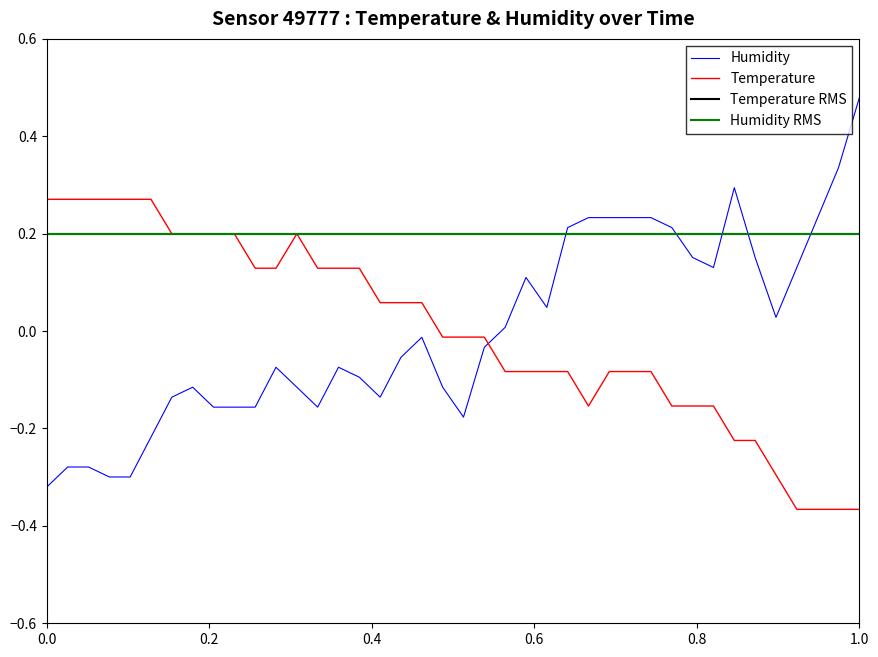

Does the chart have visible grid lines?

No